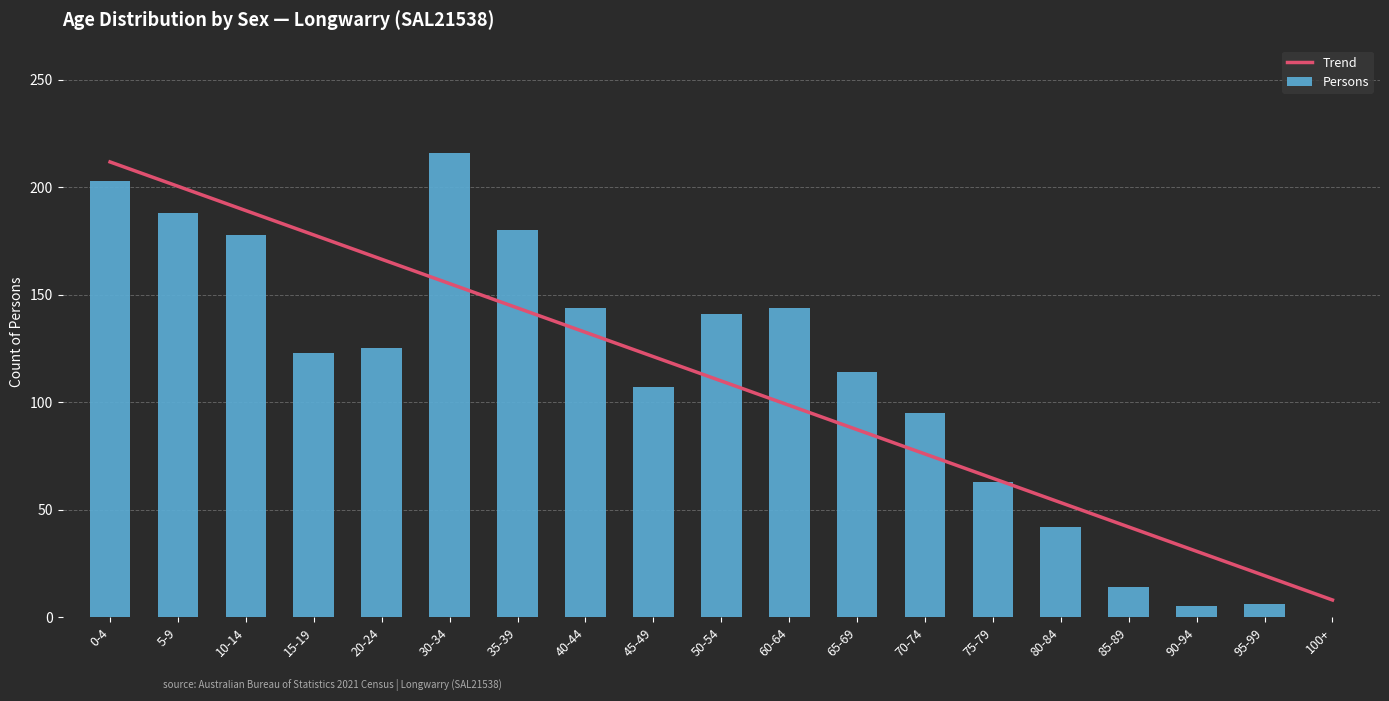

What is the value of the Persons bar at the 9th from the left?

107